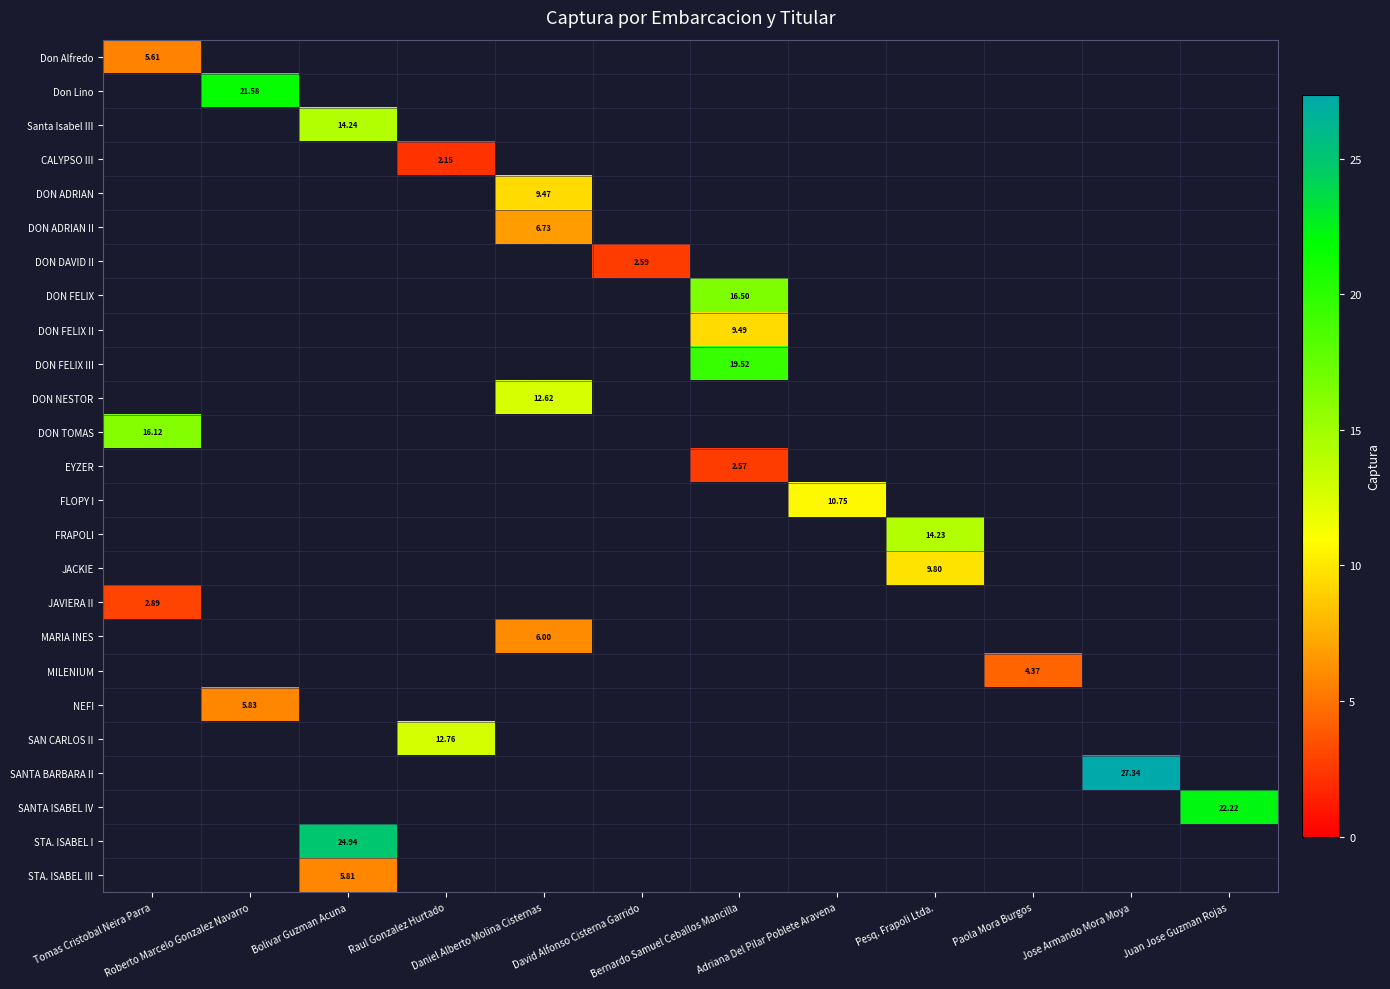

How many values in Don Lino are above zero?

1